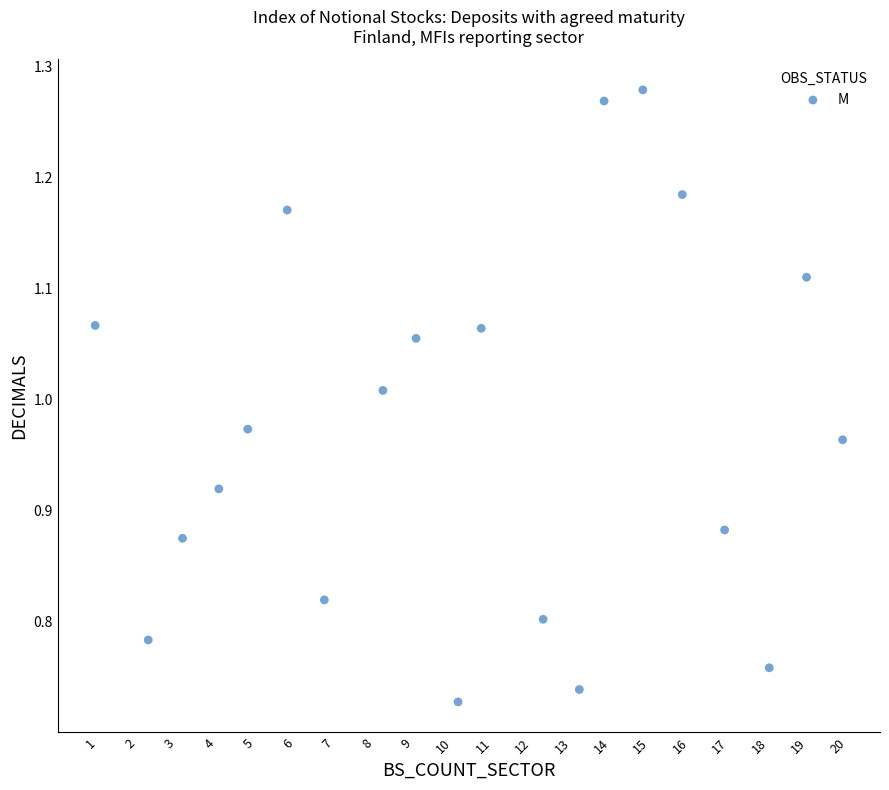

What is the range of X values (max minus min)?

19.0